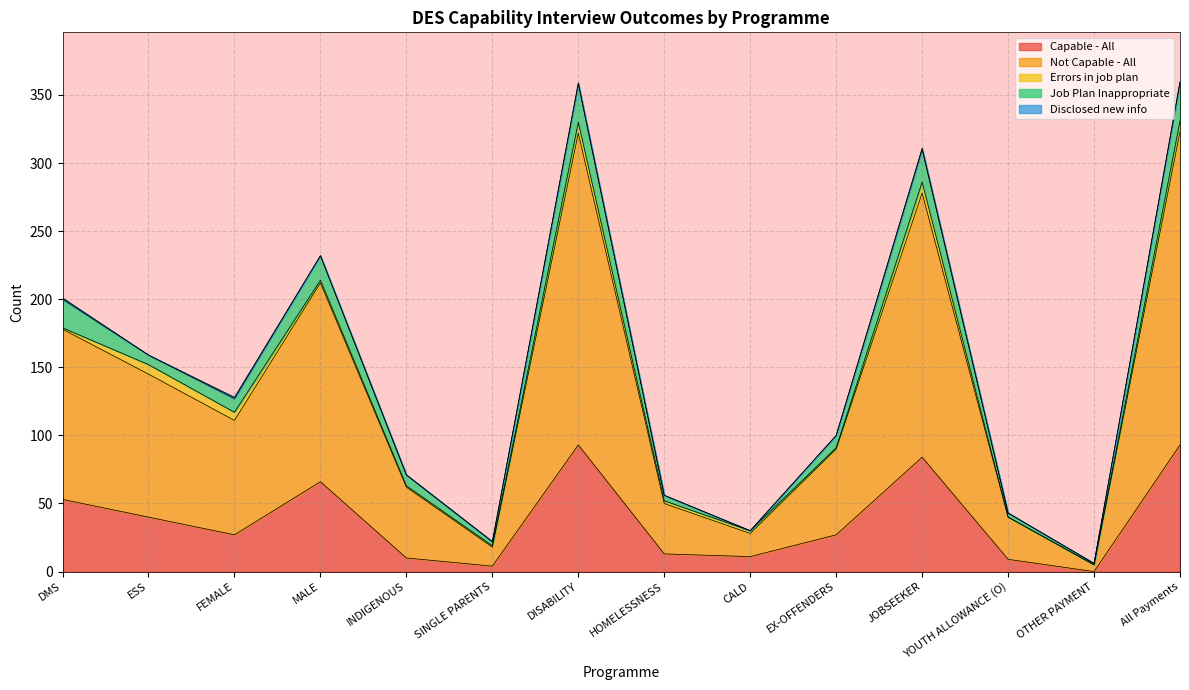

What position from the right is FEMALE?

12